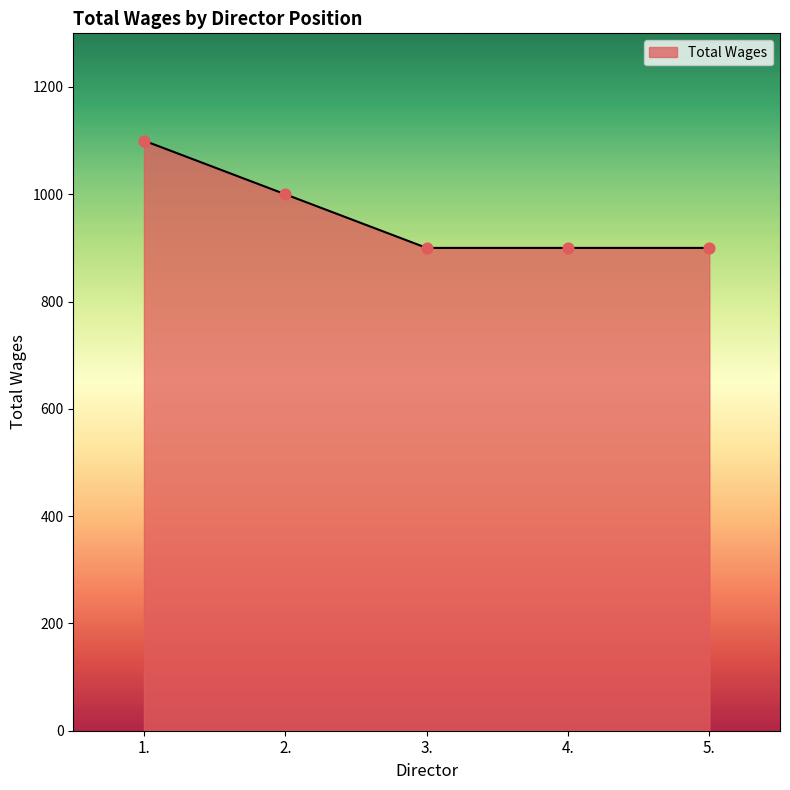

Which has a higher value, 1. or 5.?

1.